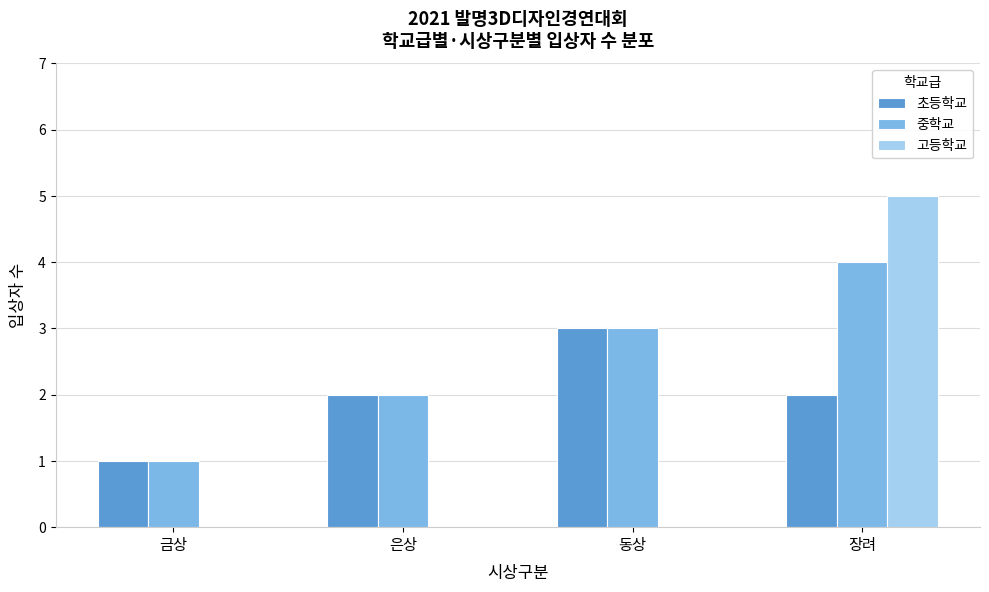

Reading left to right, transcribe all the data shown in this chart.

초등학교: 금상=1	은상=2	동상=3	장려=2
중학교: 금상=1	은상=2	동상=3	장려=4
고등학교: 금상=0	은상=0	동상=0	장려=5